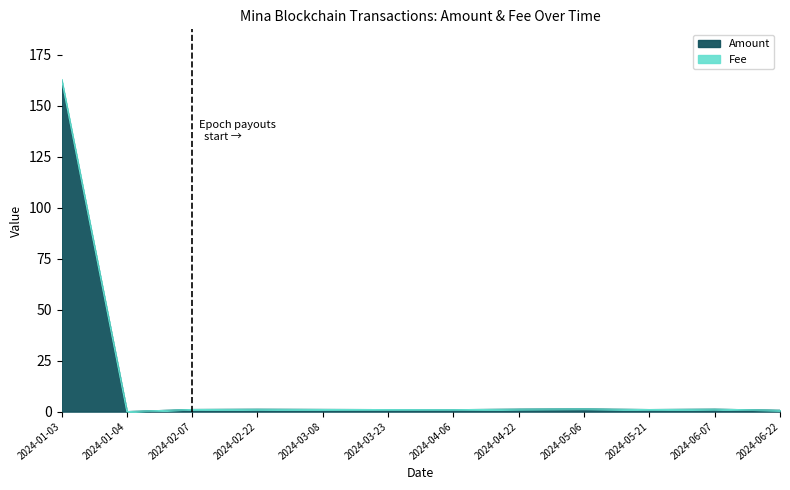

Which series has the widest spread of values?

Fee